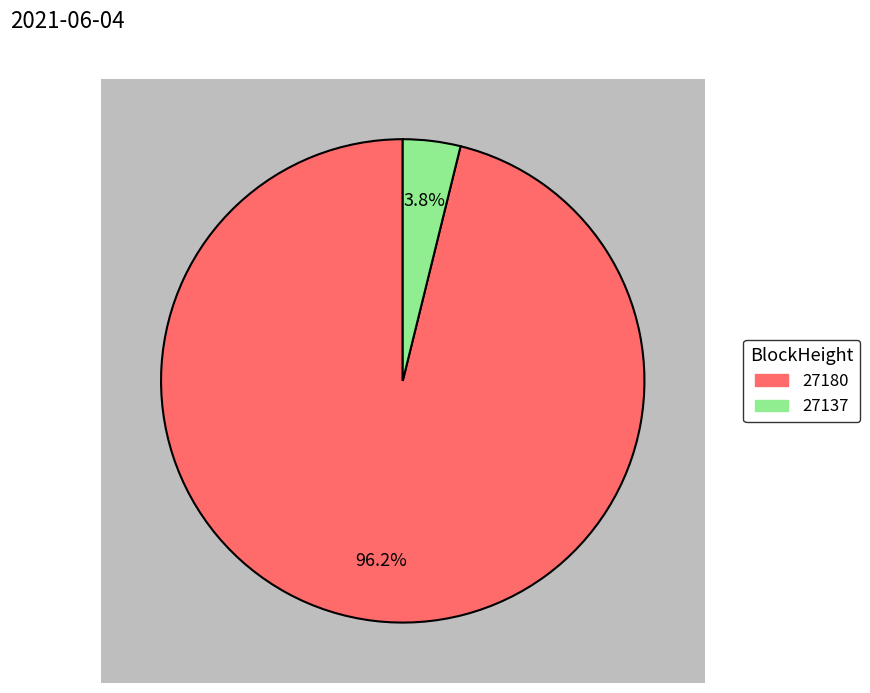

What percentage do 27180 and 27137 together represent?

100.0%